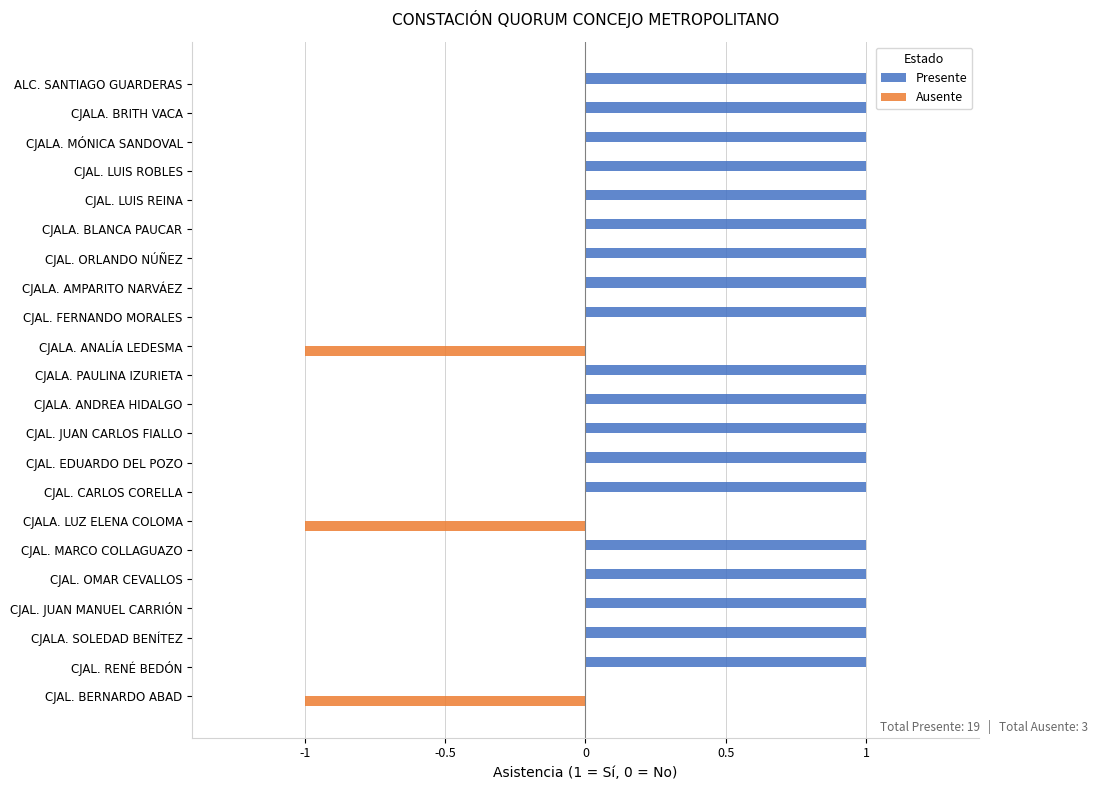

How many series are shown in this chart?

2